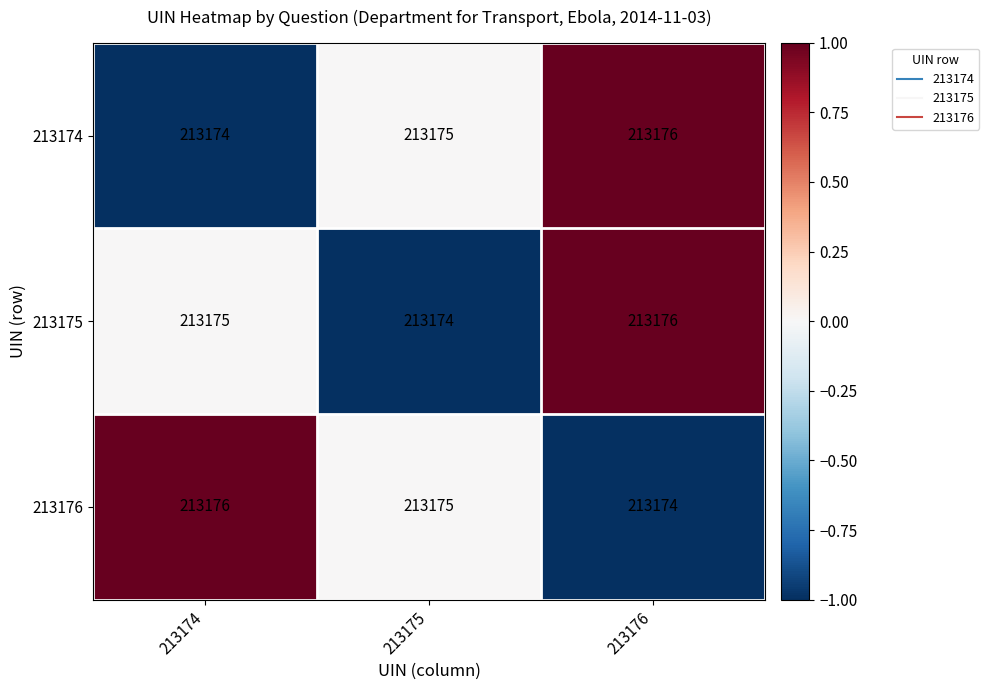

At 213174, list the series in order from largest to smallest.

213176, 213175, 213174